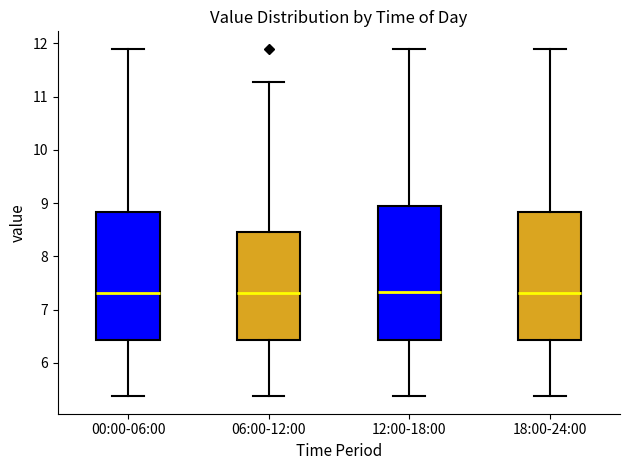

Comparing the boxes themselves (not the whiskers), which one is the tallest?

12:00-18:00